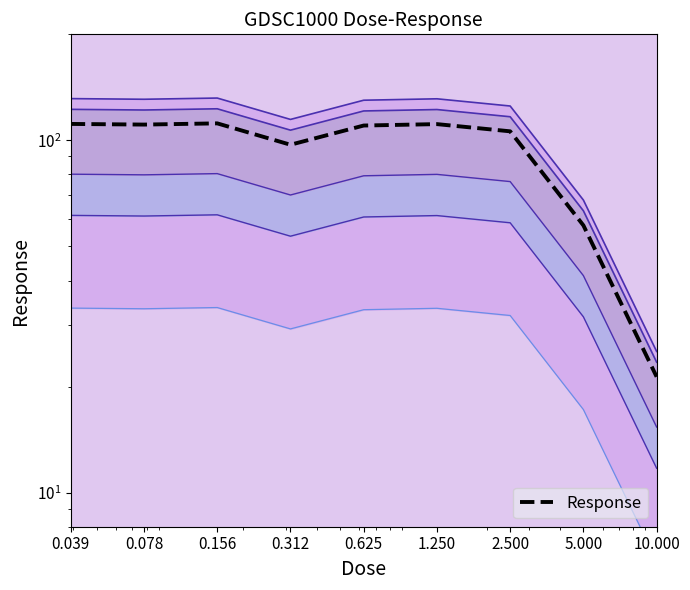

What is the label of the 2nd point from the right?

5.000